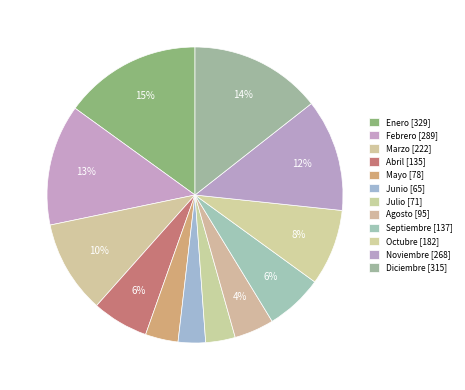

Count the number of slices in the pie.

12